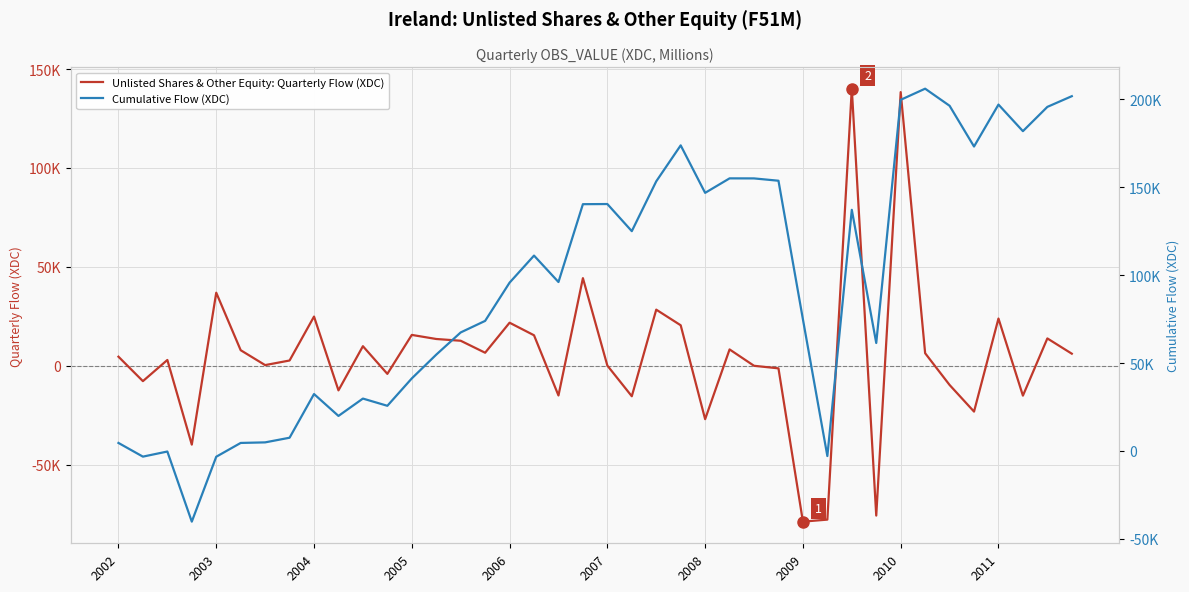

What is the value of the Unlisted Shares & Other Equity: Quarterly Flow (XDC) point at the 26th from the left?

8247